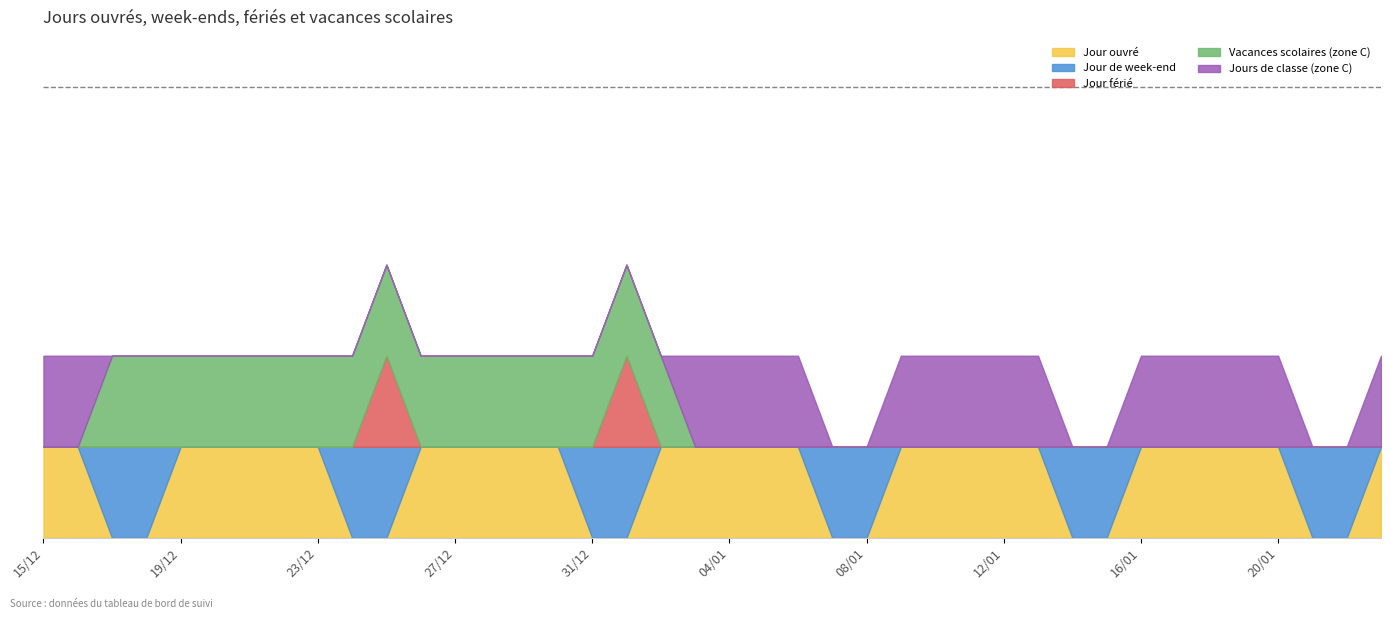

At which label is Vacances scolaires (zone C) closest to 0?

15/12